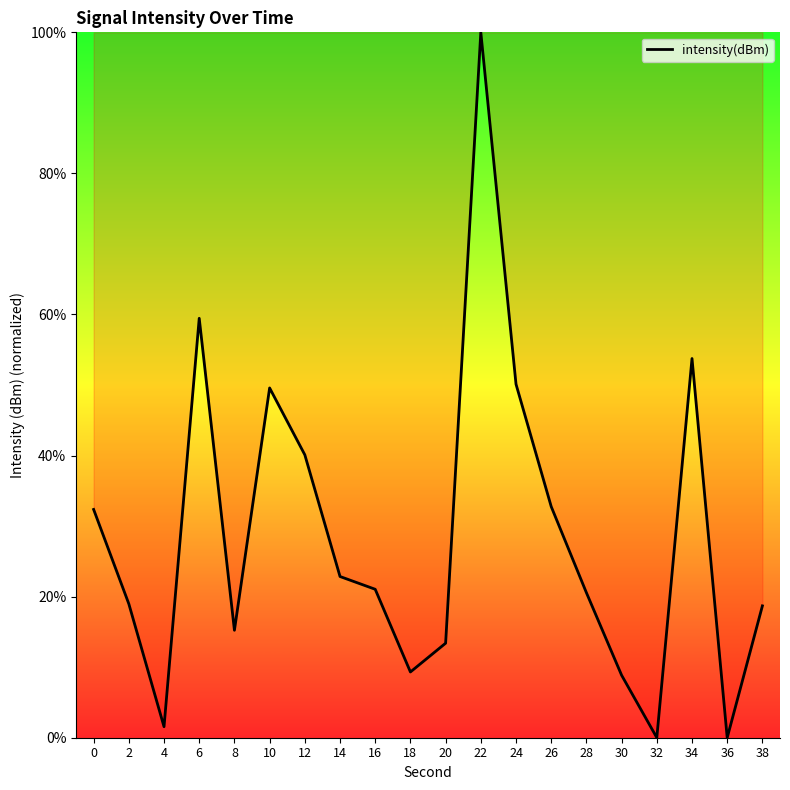

What is the change in value from 26 to 38?

-14.1